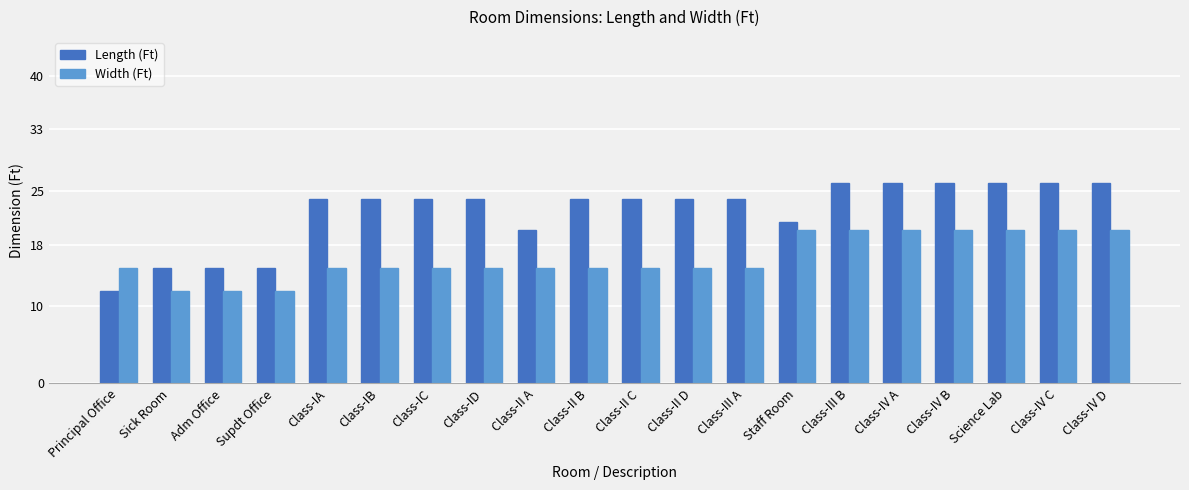

Which series has the largest total across all categories?

Length (Ft)